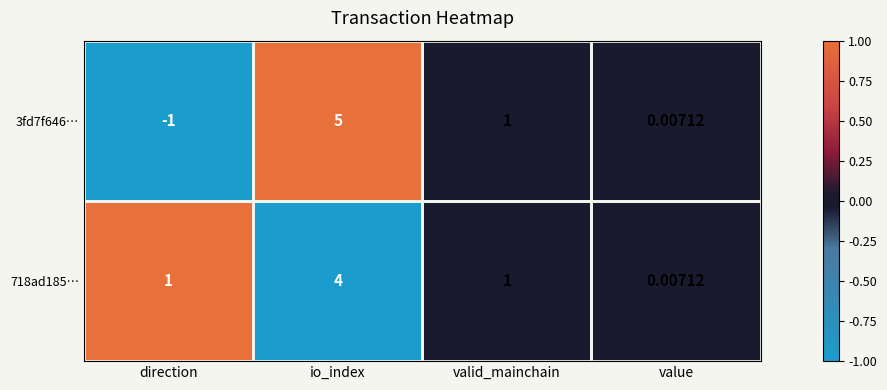

Where is 3fd7f646… nearest to the value 2?

valid_mainchain